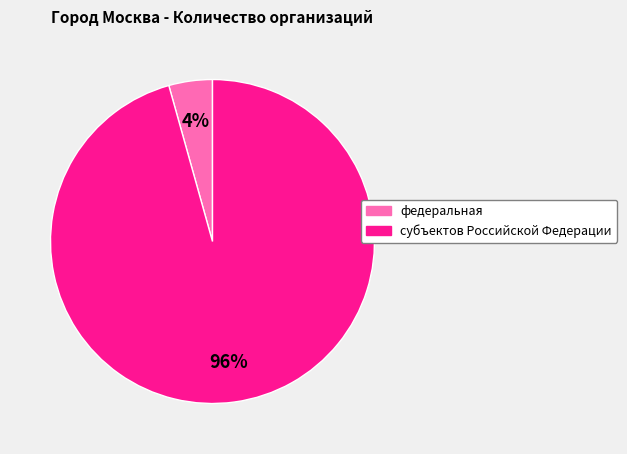

The федеральная slice represents 4% of the pie. True or false?

True